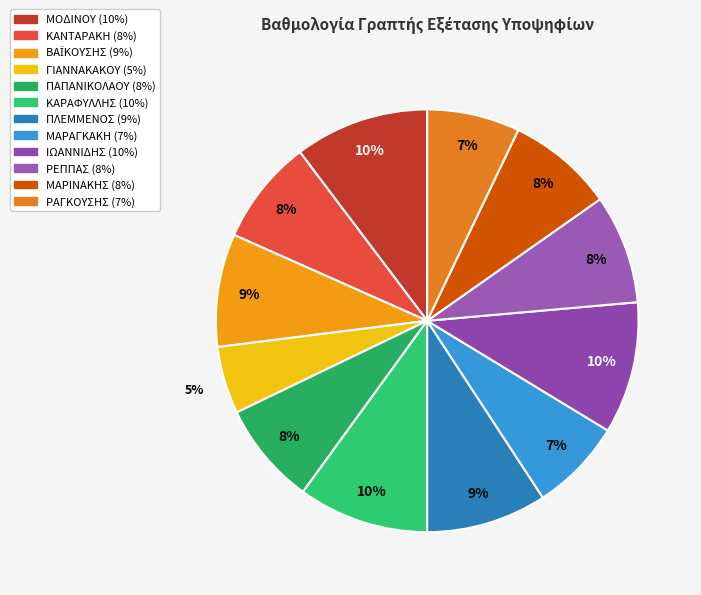

To the nearest percent, what is the average slice percentage?

8%